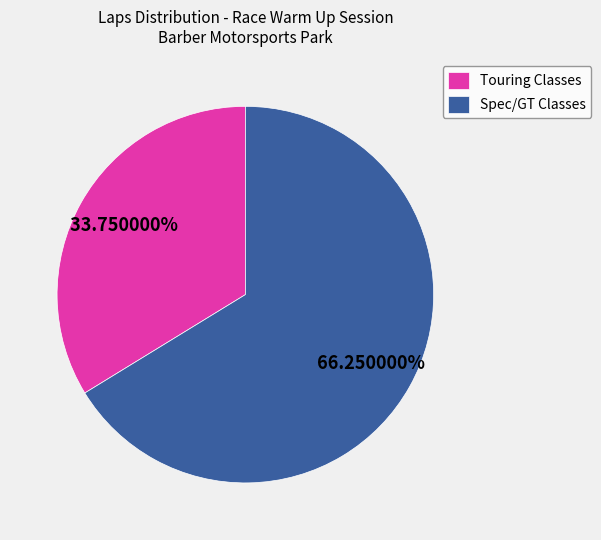

Rank the categories by value from highest to lowest.

Spec/GT Classes, Touring Classes